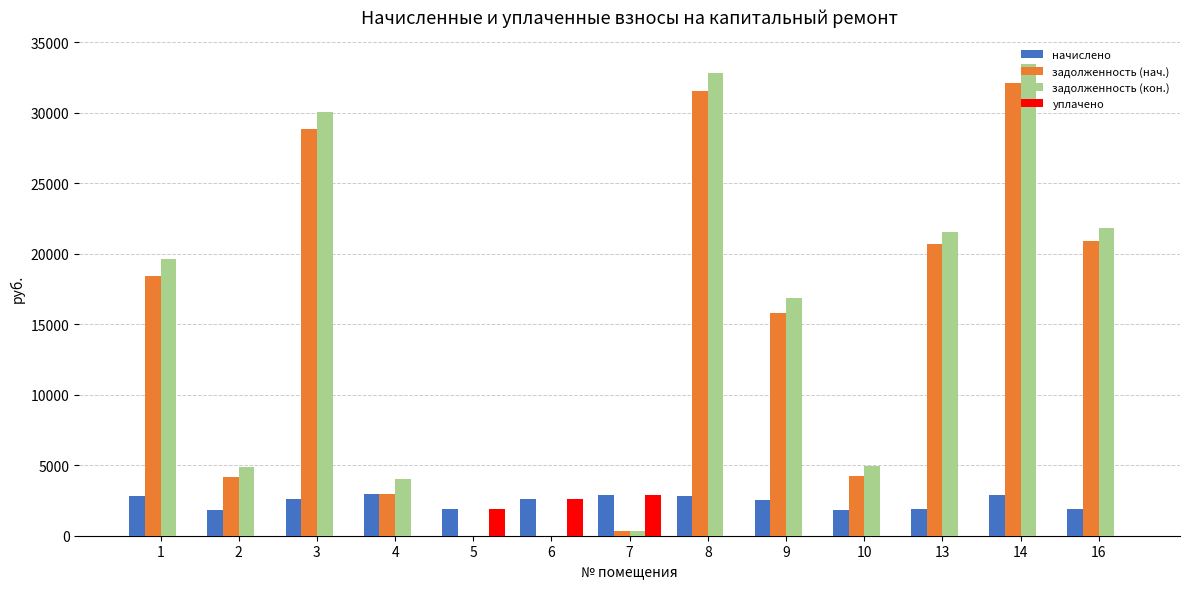

Is the value of задолженность (нач.) at 14 greater than the value of начислено at 10?

Yes